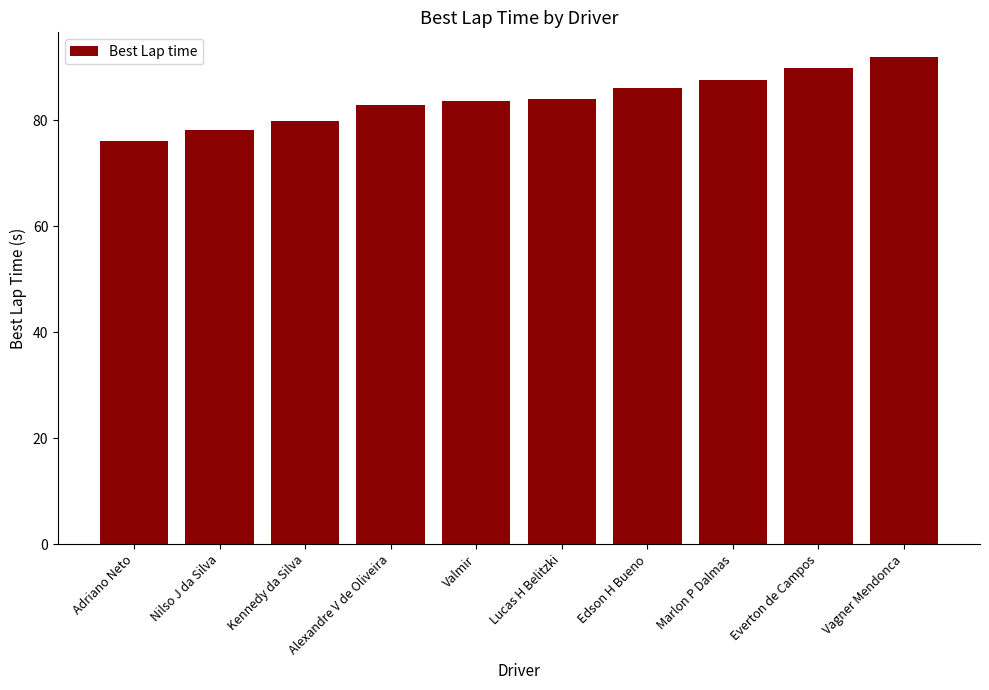

Is it true that the value at Nilso J da Silva is 78.2?

True